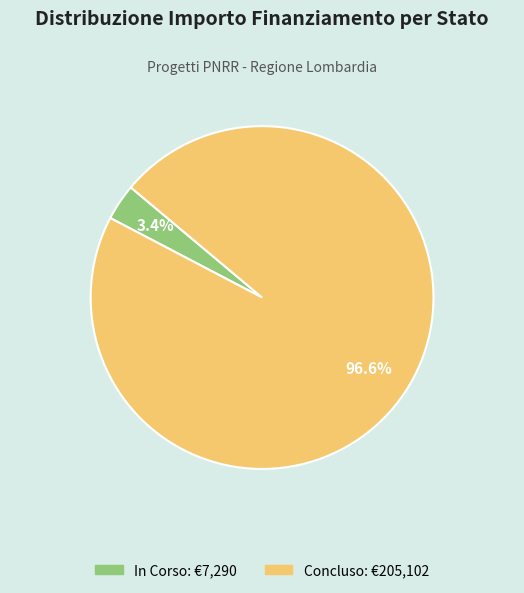

What percentage do In Corso and Concluso together represent?

100.0%